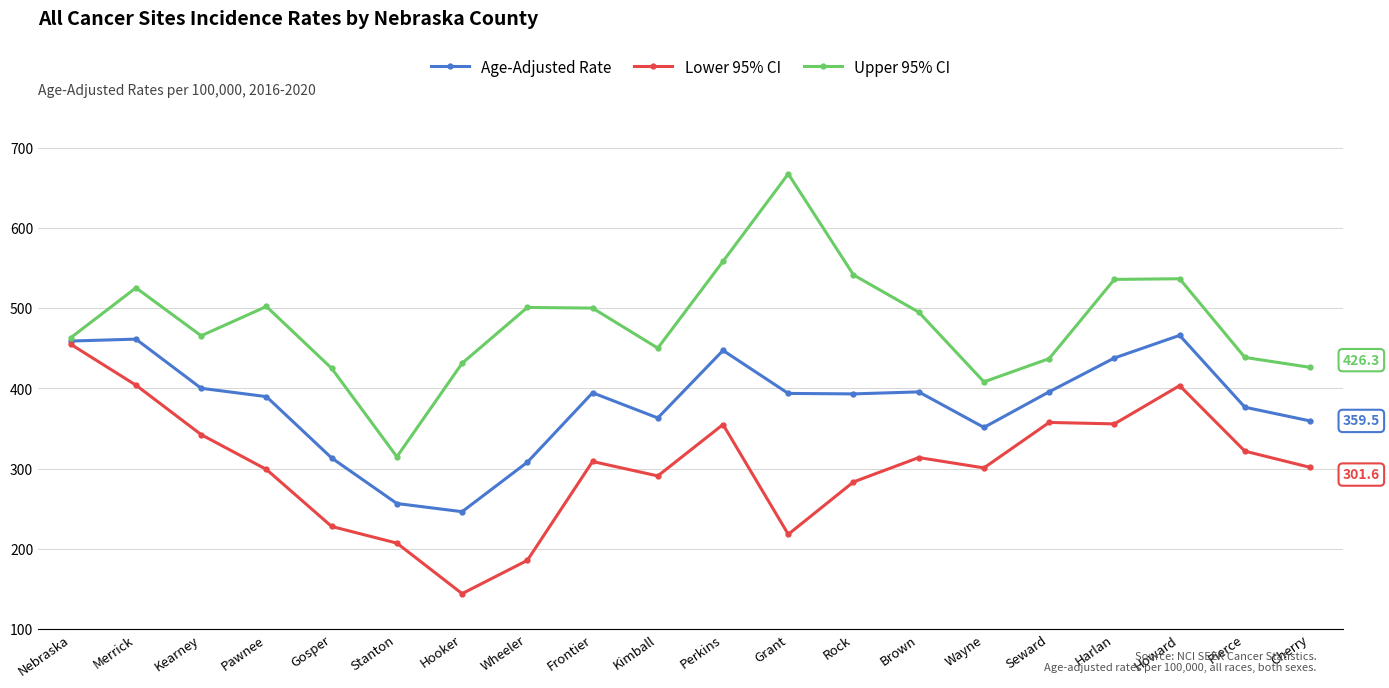

What is the sum of all Age-Adjusted Rate values?

7610.1